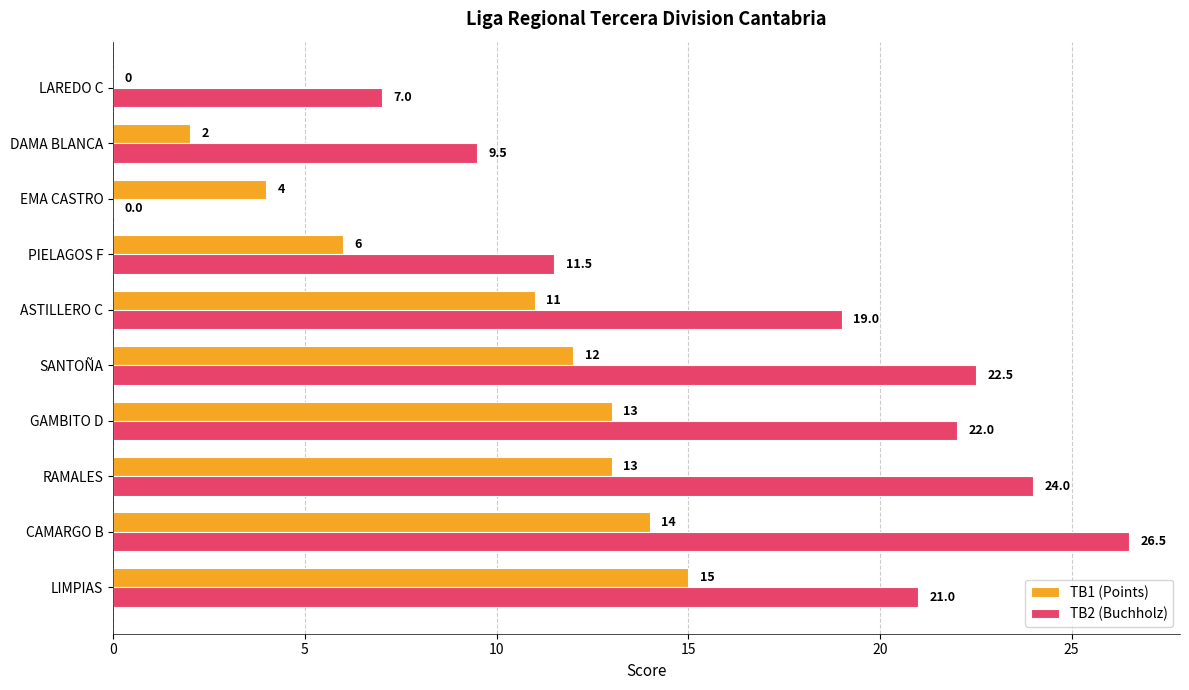

What is the sum of all TB1 (Points) values?

90.0